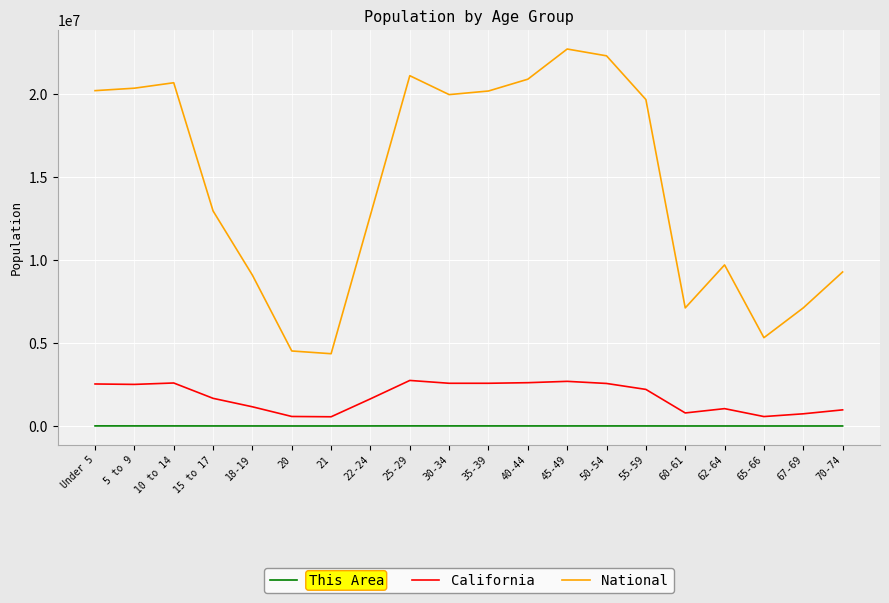

True or false: National and This Area intersect in this chart.

False